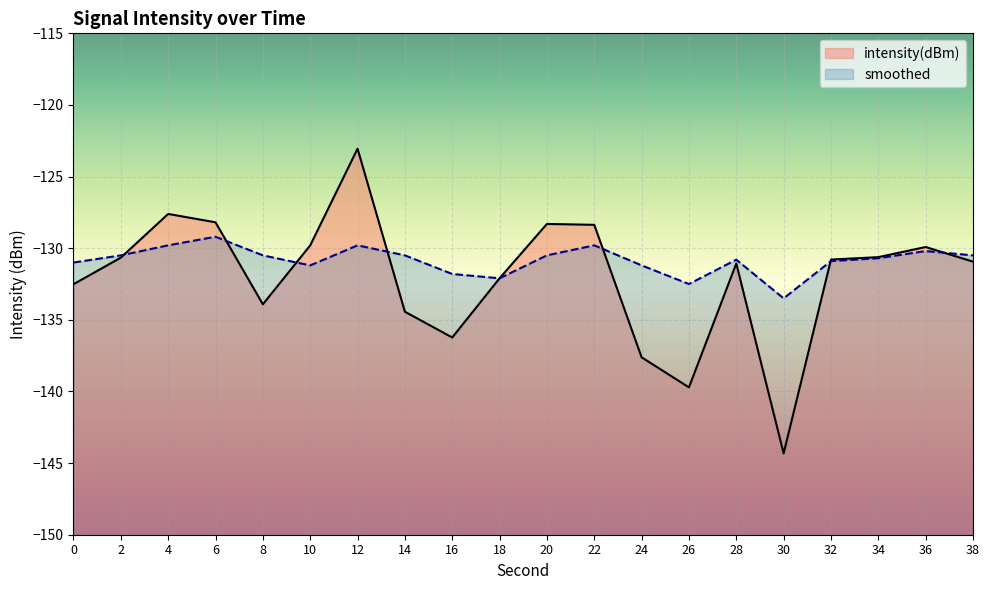

Where is the first local minimum for smoothed?

10